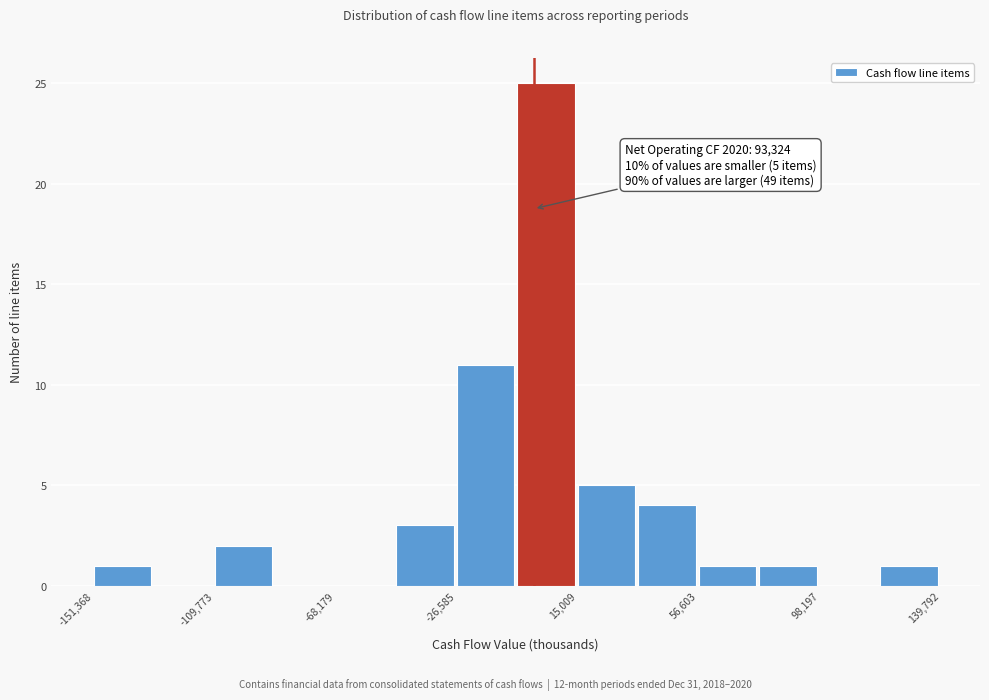

Over which range of the x-axis is the bar tallest?

-5000 to 15000